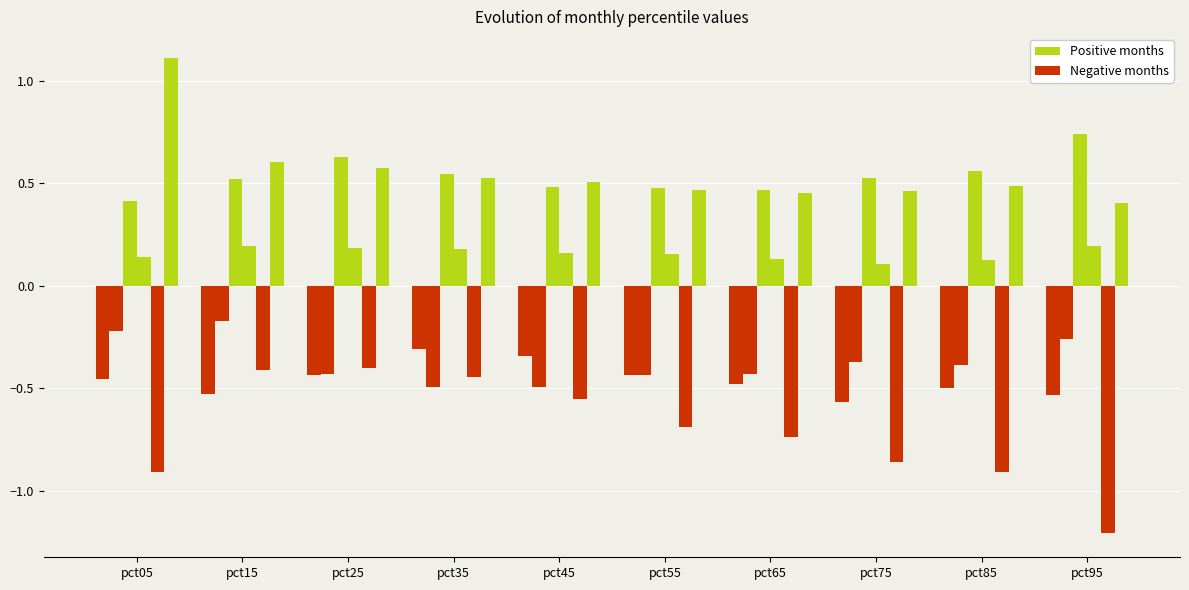

Between pct15 and pct65, which is larger?

pct65